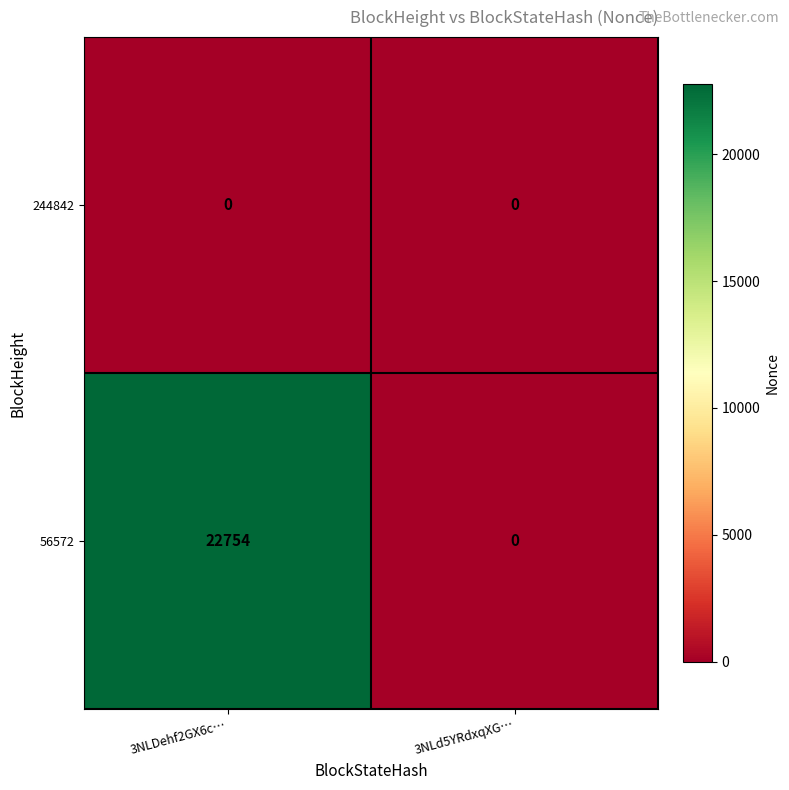

Which series has the widest spread of values?

56572